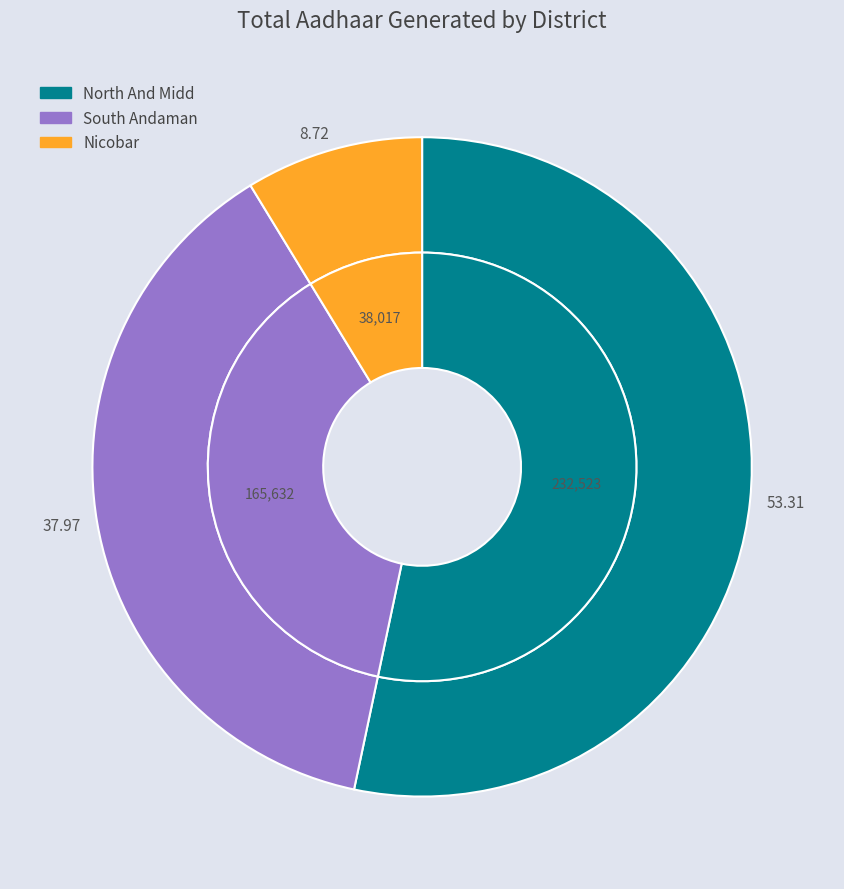

Rank the categories by value from highest to lowest.

North And Midd, South Andaman, Nicobar